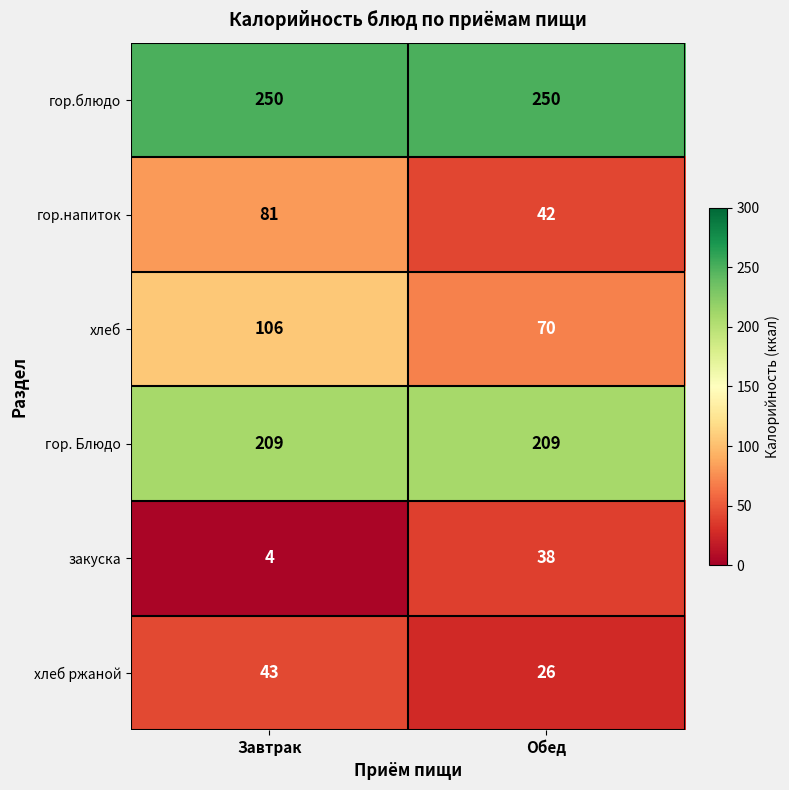

What is the total value across all series at Завтрак?

693